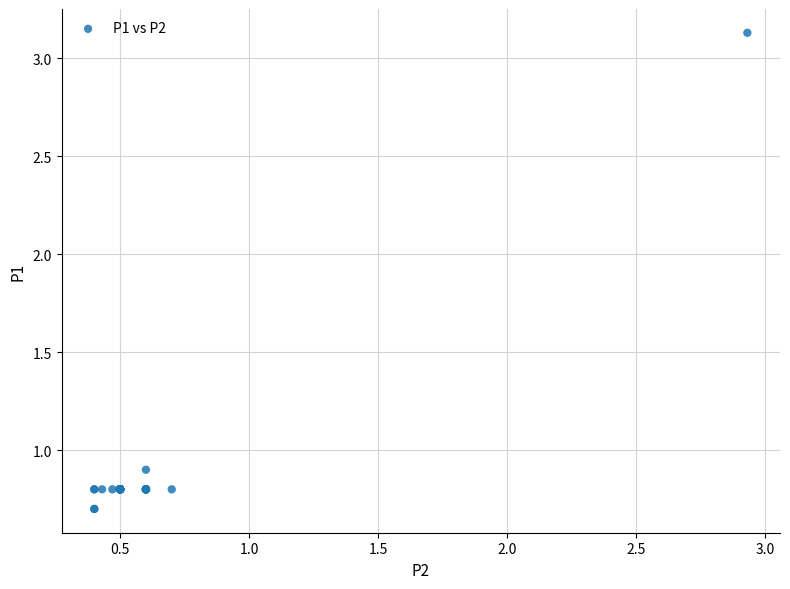

What Y value in the scatter plot is closest to 1?

0.9